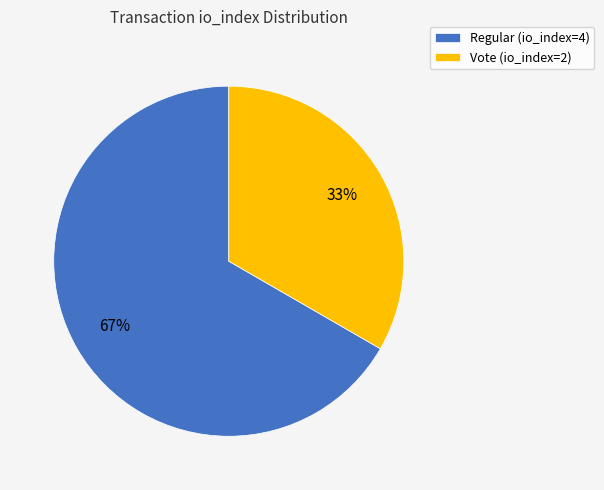

To the nearest percent, what is the average slice percentage?

50%